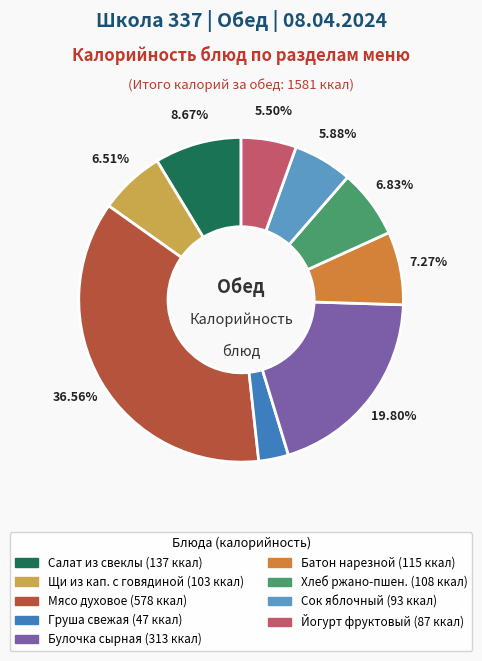

Is there a majority slice in this chart?

No